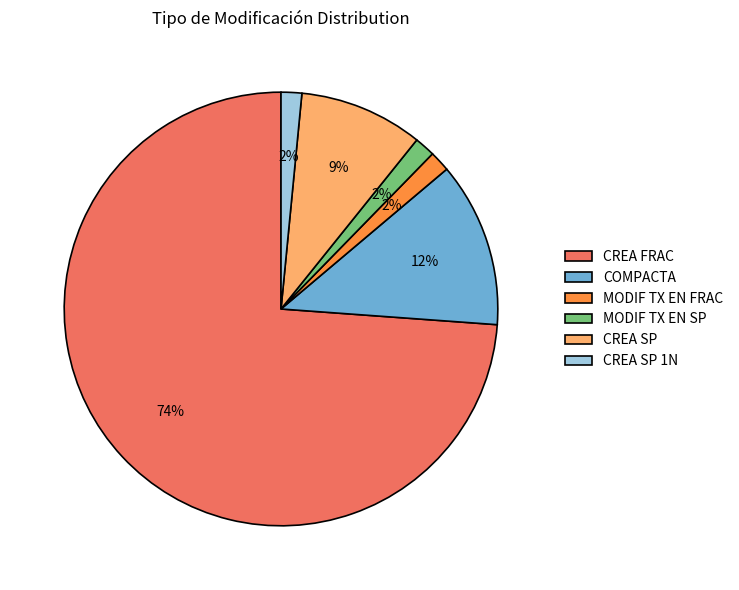

To the nearest percent, what is the average slice percentage?

17%